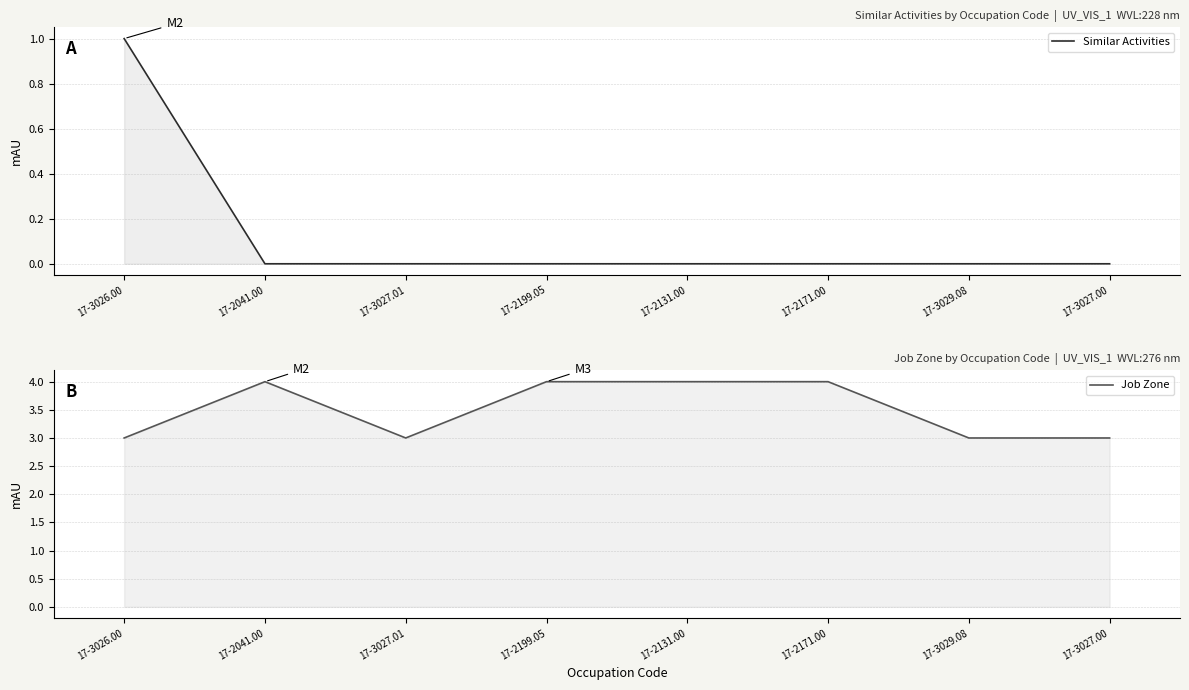

Is it true that Similar Activities equals 0 at 17-3027.01?

True